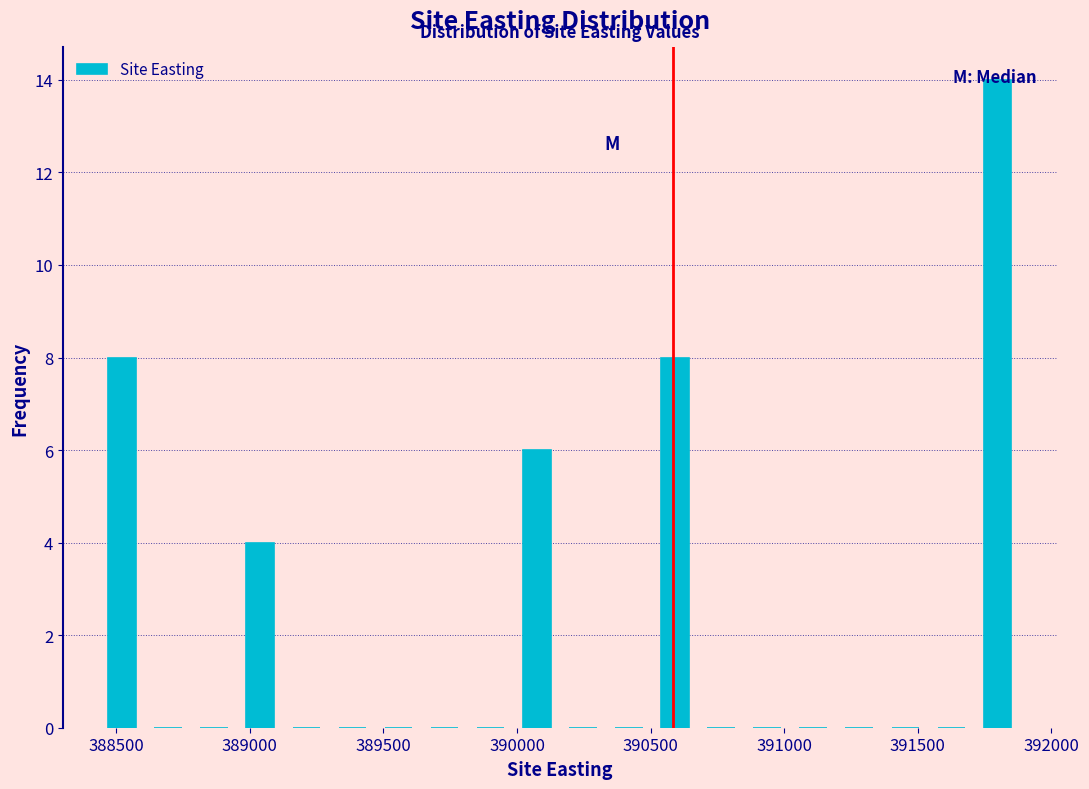

Around what value on the x-axis is the tallest bar? Give the approximate position of its centre, as read against the axis.

391800